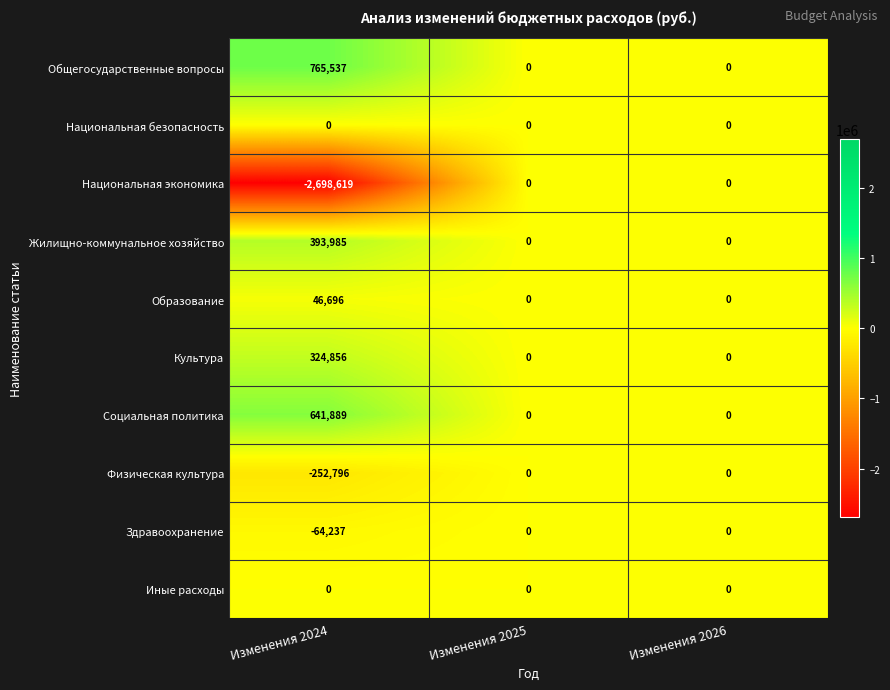

What is the average value of the Общегосударственные вопросы series?

255179